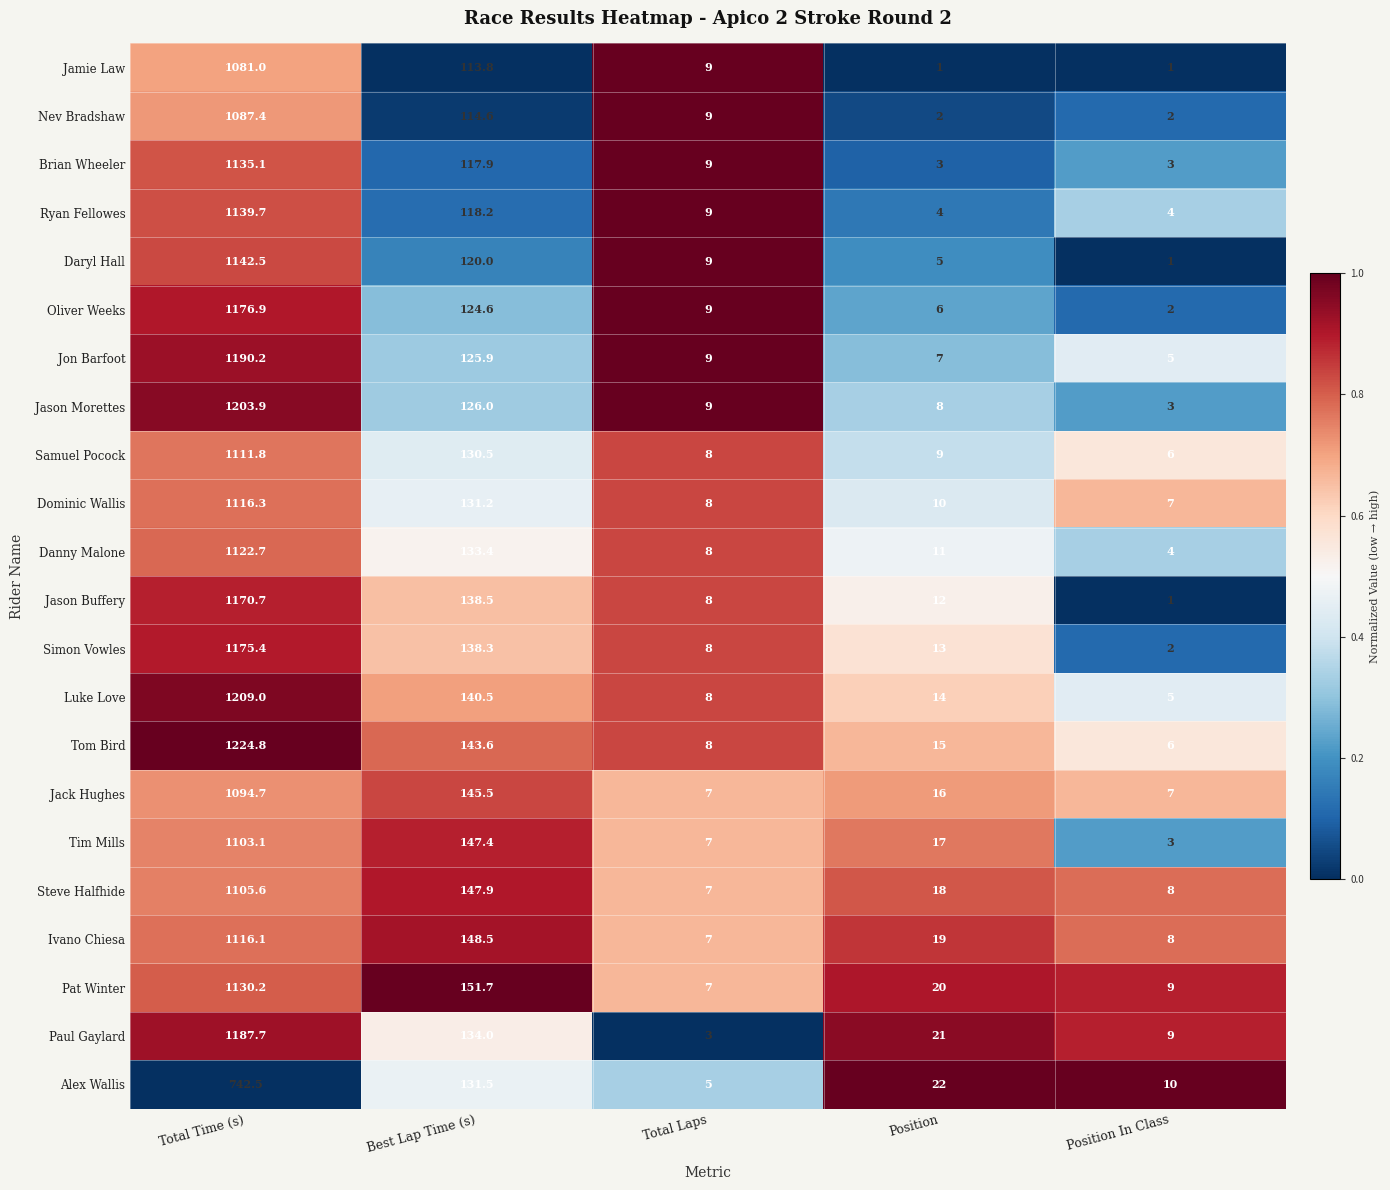

What is the smallest value displayed?

1.0